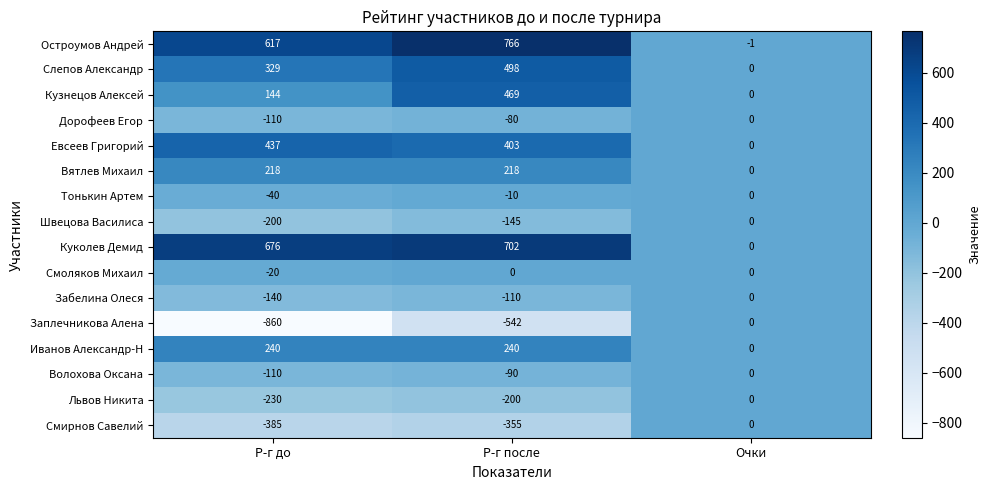

How many categories are shown in the chart?

3